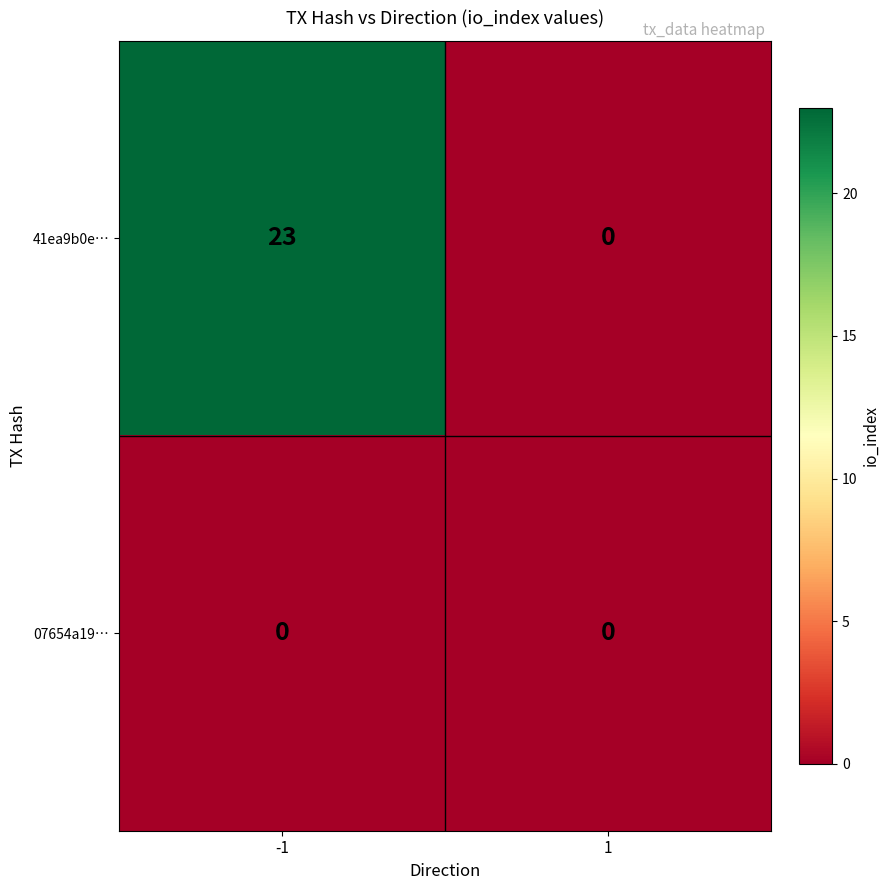

What is the total value across all series at -1?

23